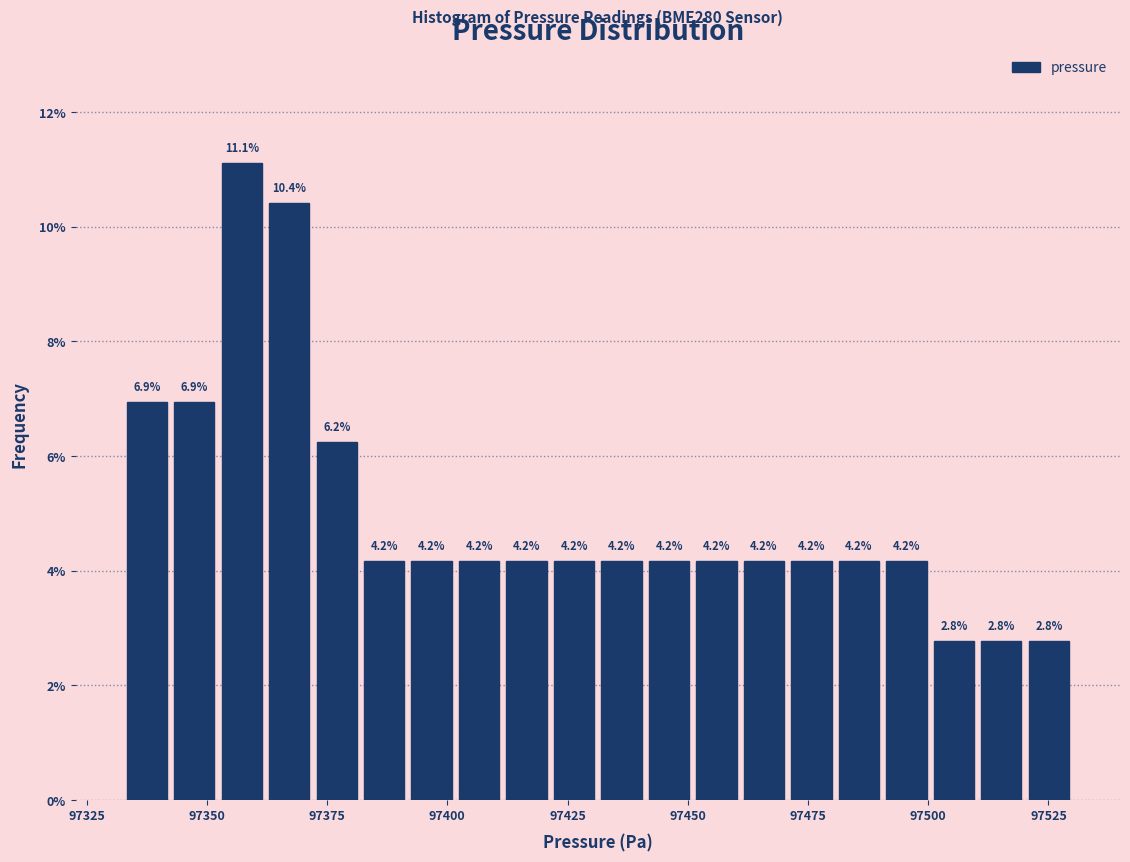

Read against the x-axis, roughly where is the centre of the tallest bar?

97355